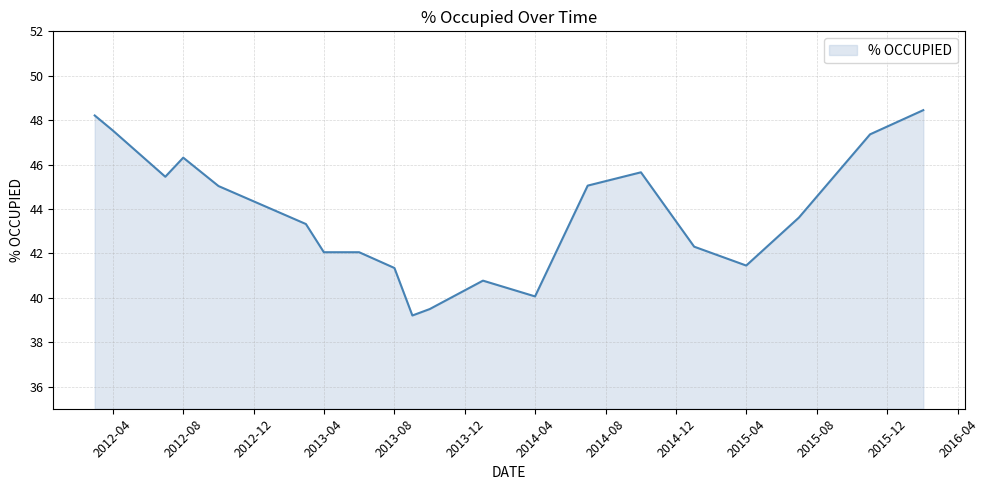

What is the minimum value shown in the chart?

39.2